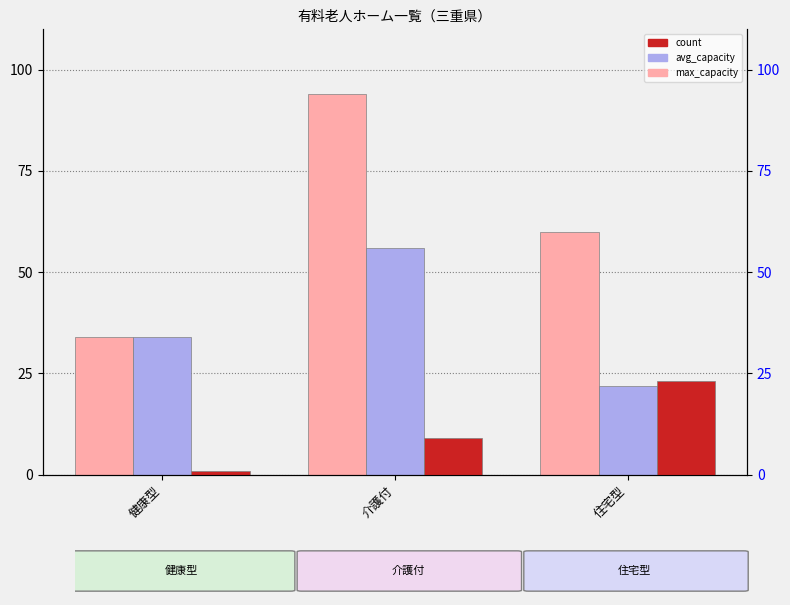

How many values in the count series are below 9?

1